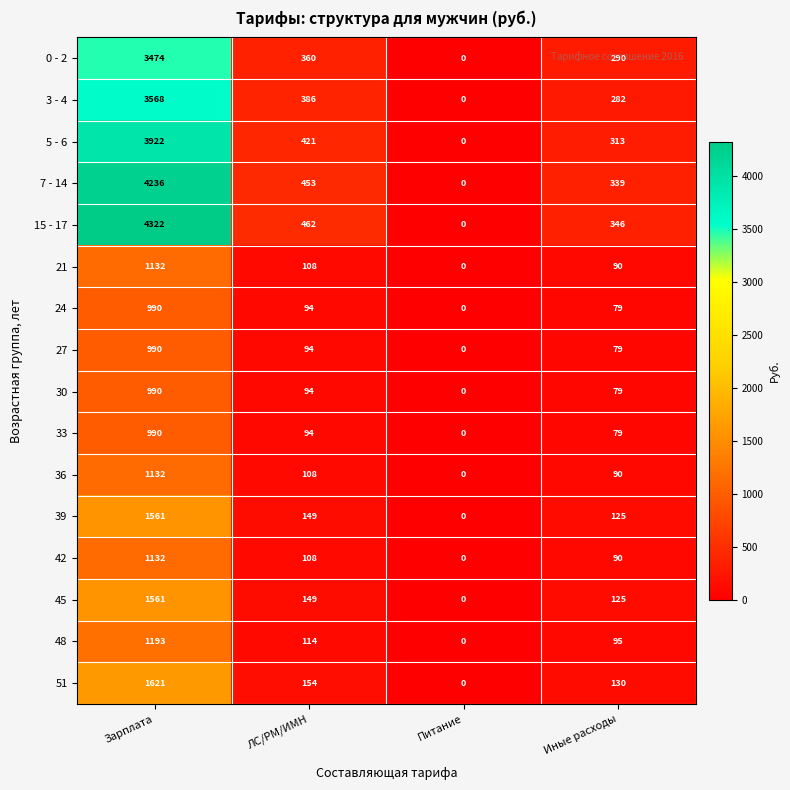

At which label does 42 reach its minimum?

Питание